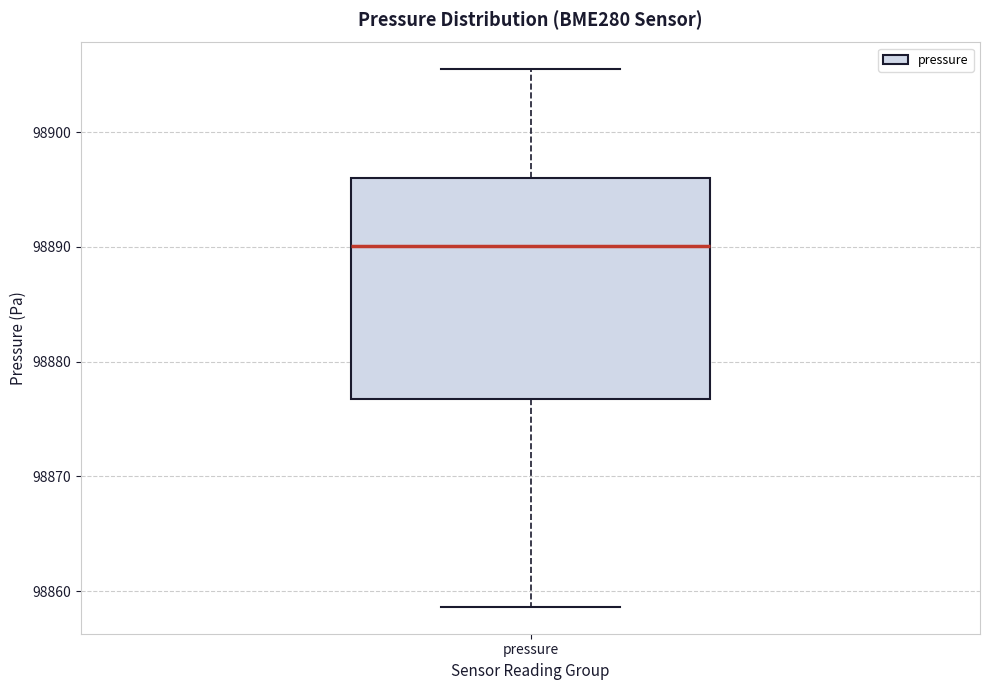

Read this box plot against the y-axis: the position of the median line, the range covered by the box, and the ends of both whiskers. The values are not printed on the chart, so give them approximately, as read against the axis.

median 98890, box 98877 to 98896, whiskers 98859 to 98905